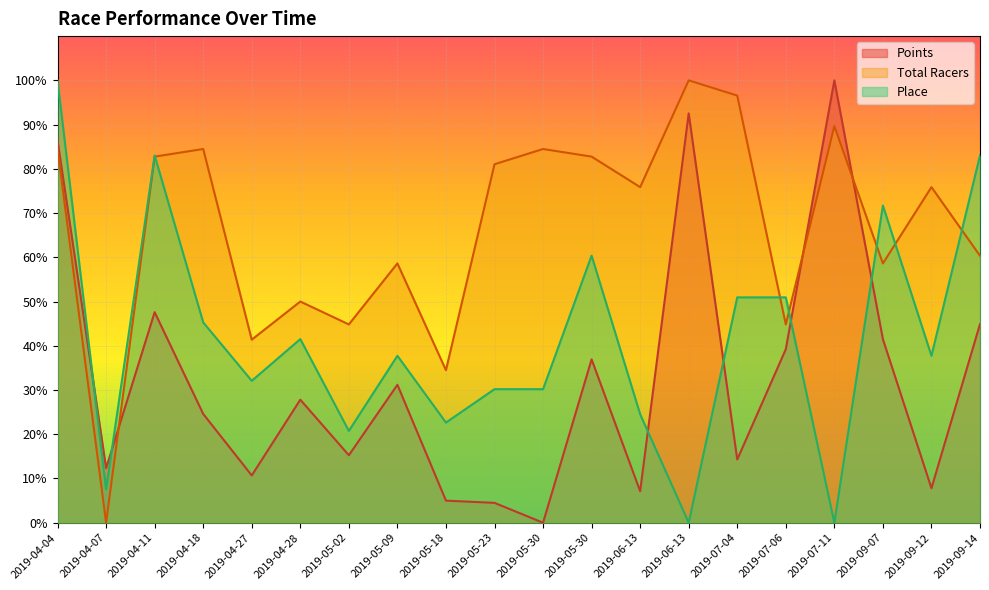

Which series has the largest total across all categories?

Total Racers